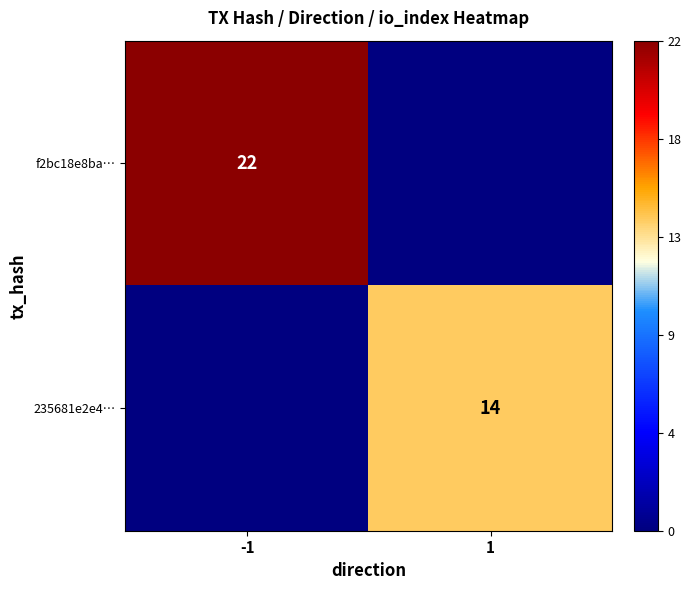

The value of 235681e2e4… at 1 is 23. True or false?

False